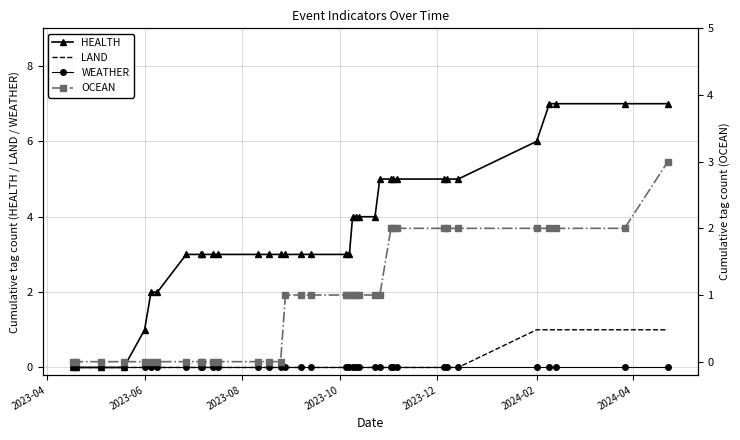

Is it true that HEALTH equals 10 at 2024-02?

False